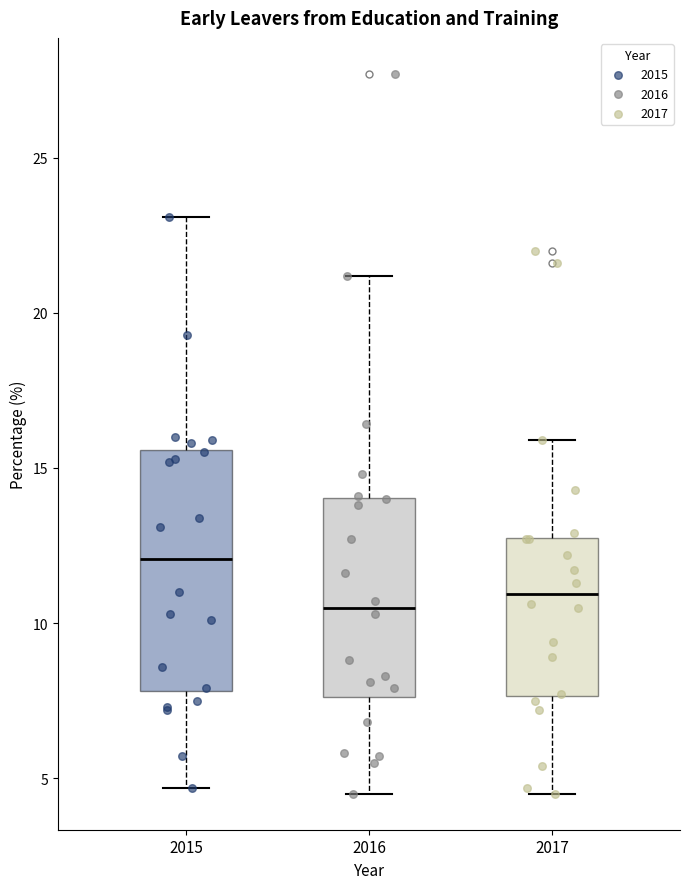

Reading left to right, transcribe this box plot: for each box, give where its median line is, the range the box spans, and where its two whiskers end, as read against the y-axis. The values are not printed on the chart, so give them approximately, as read against the axis.

2015: median 12.0, box 8.0 to 15.5, whiskers 4.5 to 23.0
2016: median 10.5, box 7.5 to 14.0, whiskers 4.5 to 21.0
2017: median 11.0, box 7.5 to 13.0, whiskers 4.5 to 16.0